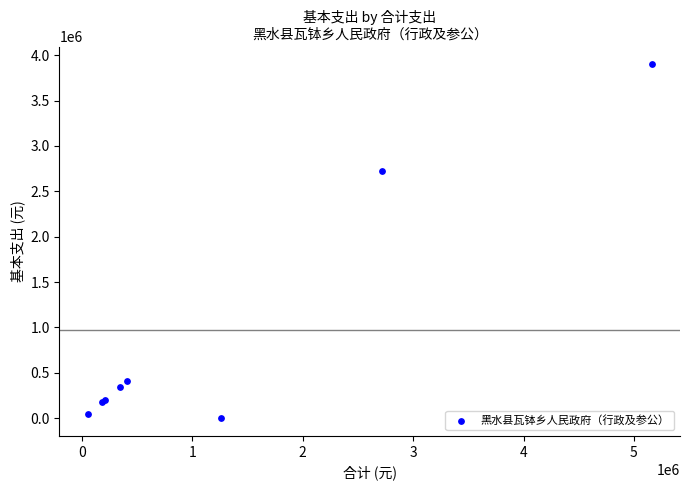

What Y value in the scatter plot is closest to 1950198?

2720251.7